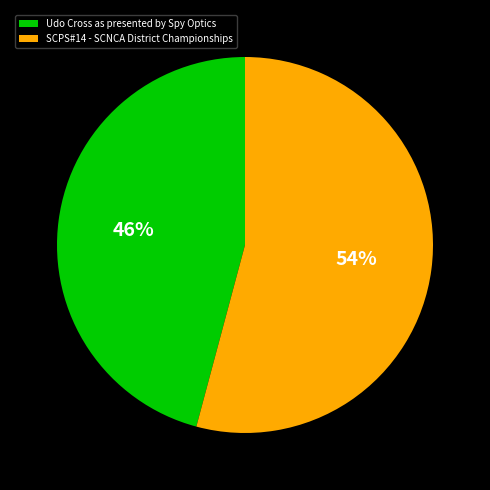

Which slice represents more than half of the pie?

SCPS#14 - SCNCA District Championships